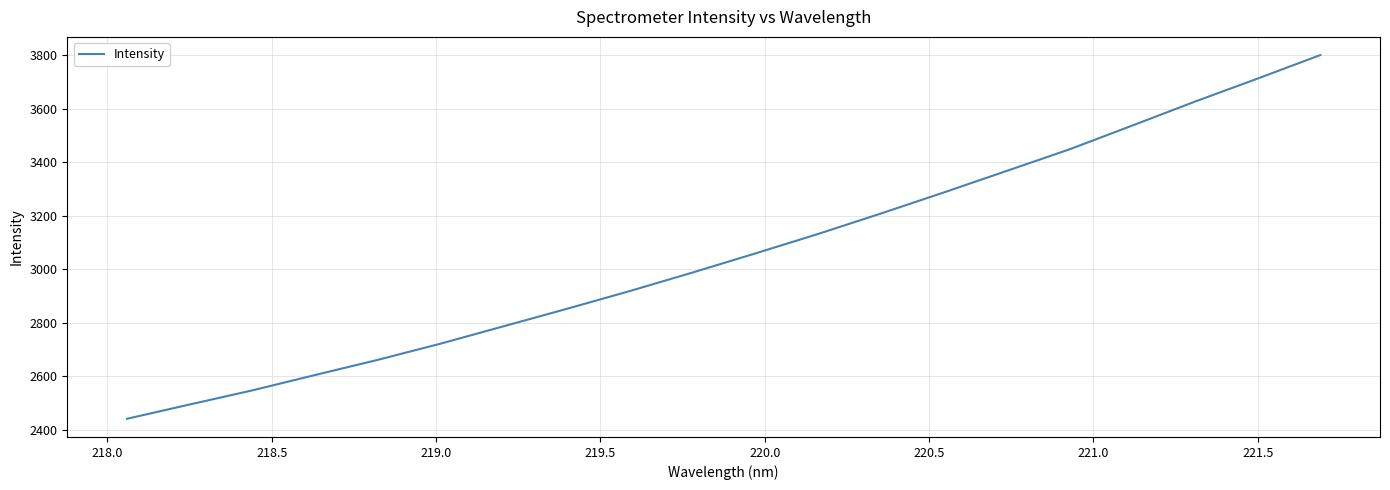

What is the difference between the maximum and minimum values?

1361.1